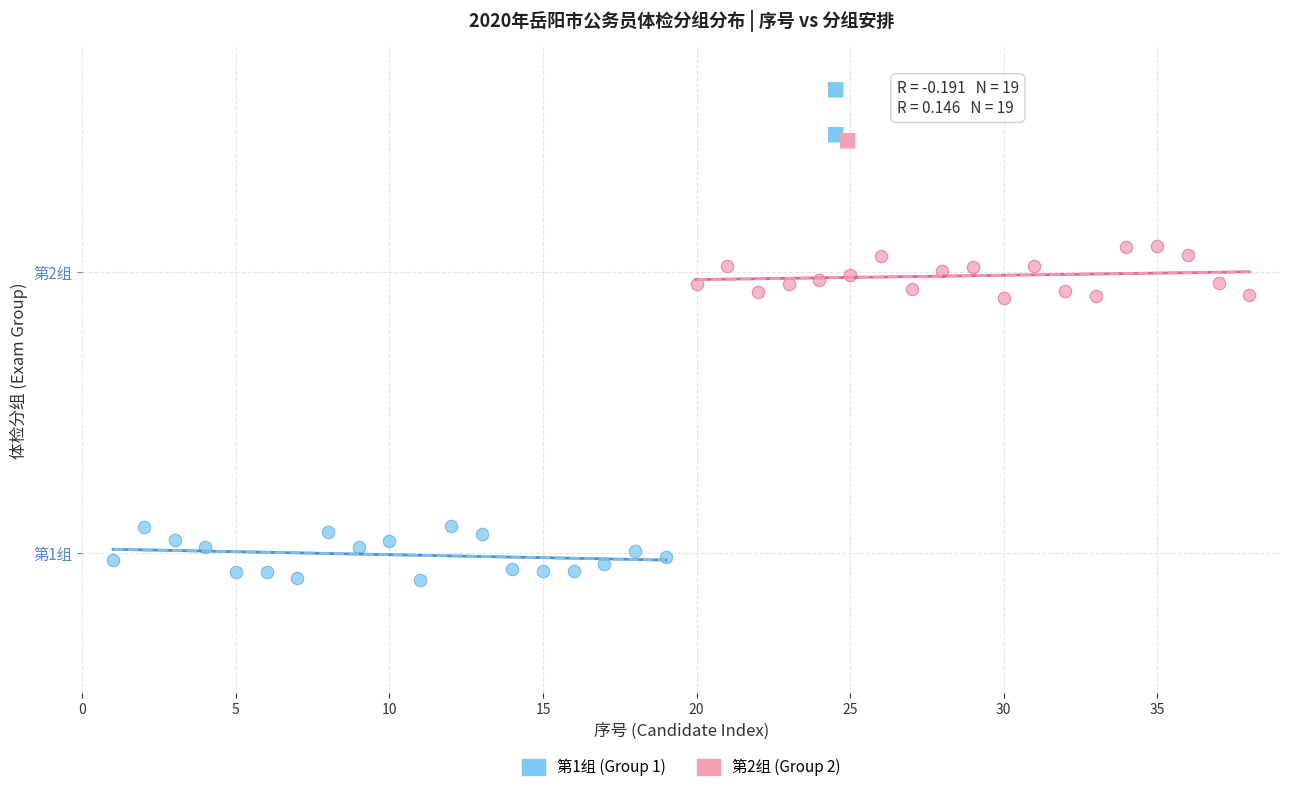

Which series contains the highest Y value?

第2组 (Group 2)